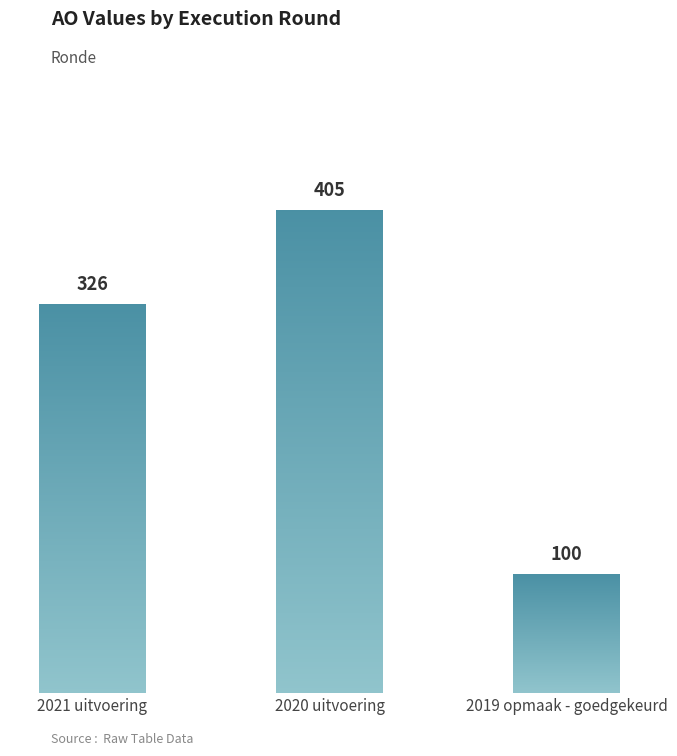

Where does the data first go above 326?

2020 uitvoering